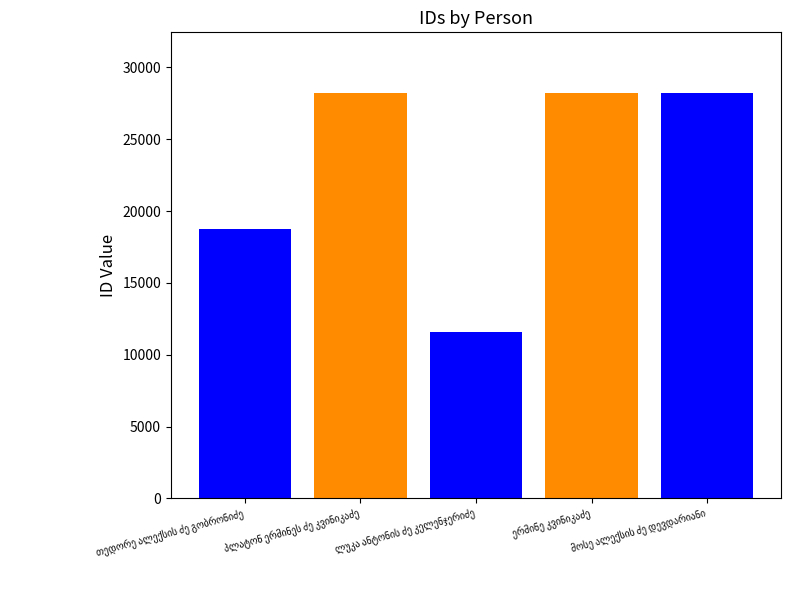

How many bars are there in total?

5